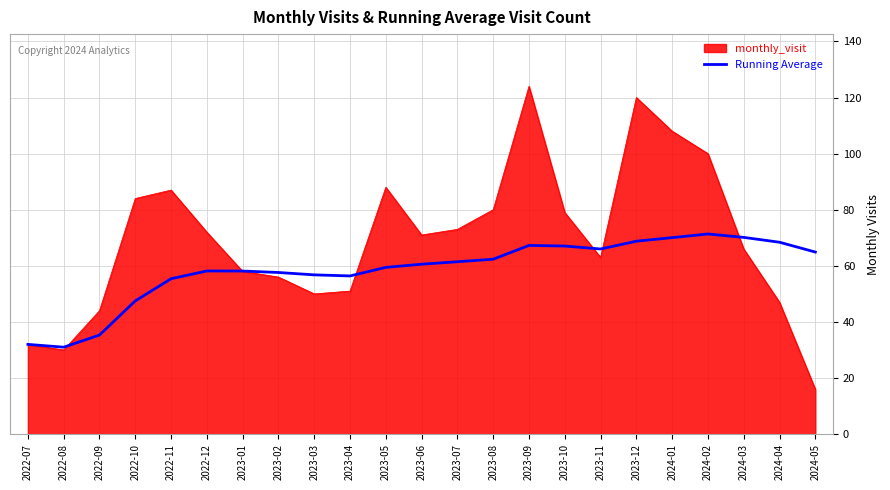

Between 2023-10 and 2024-01, which series saw the biggest shift?

monthly_visit